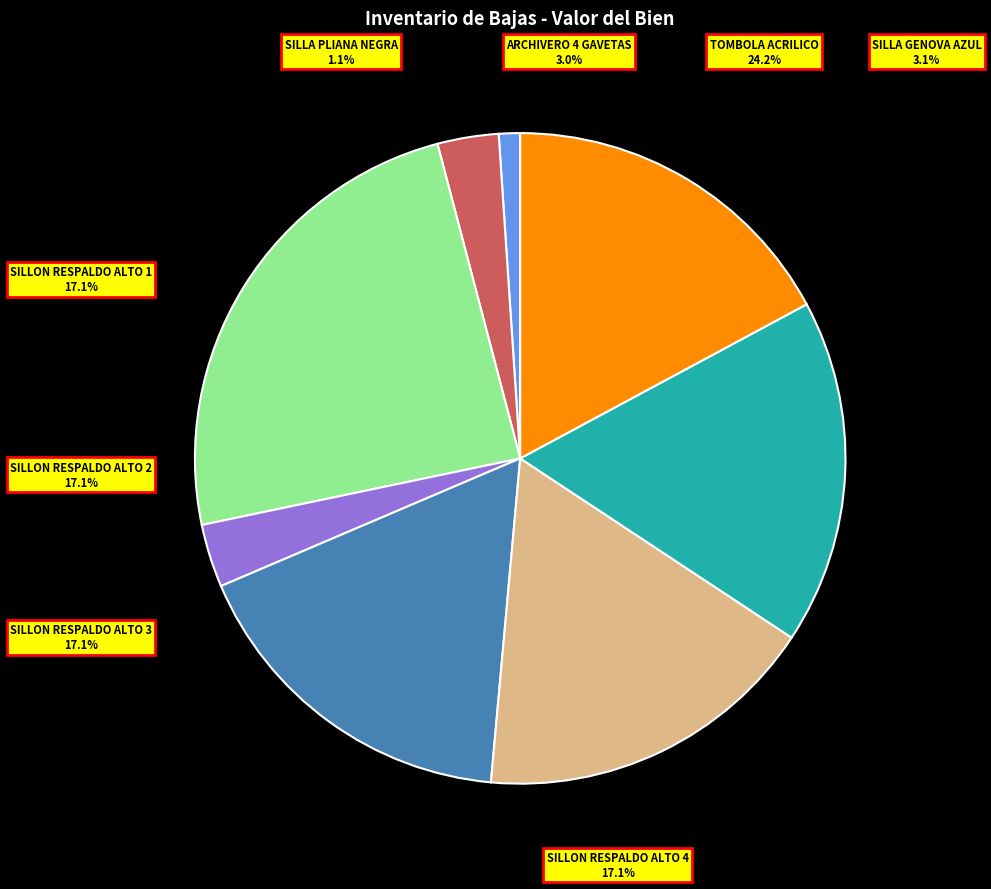

Is there a majority slice in this chart?

No